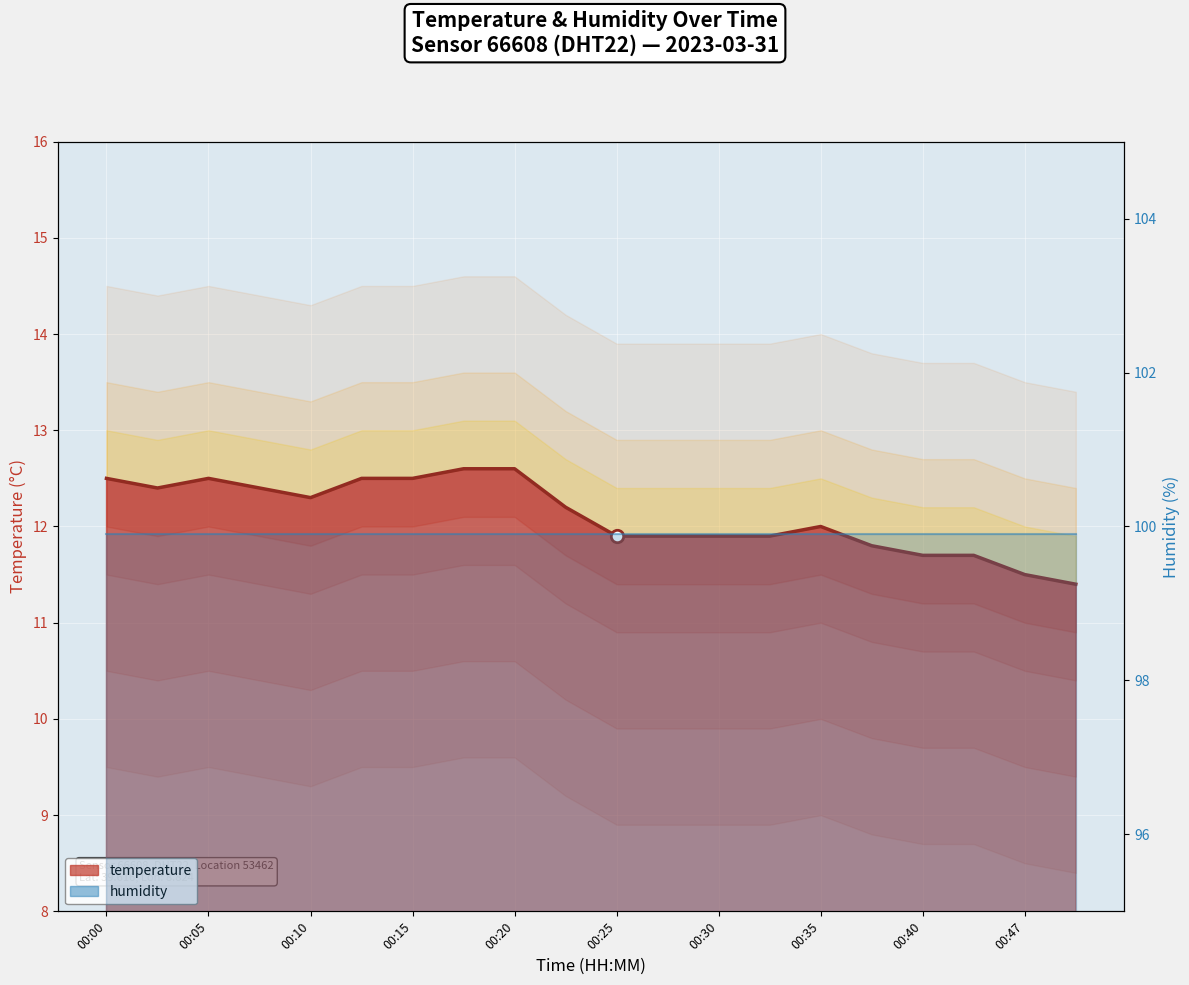

Which has a higher value, 00:15 or 00:40?

00:15